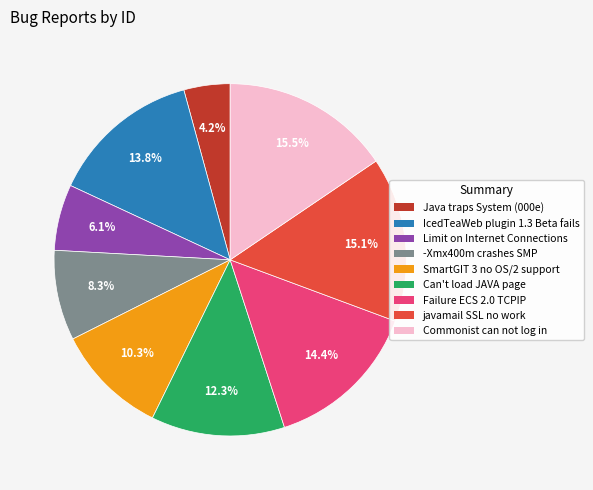

Is there a majority slice in this chart?

No